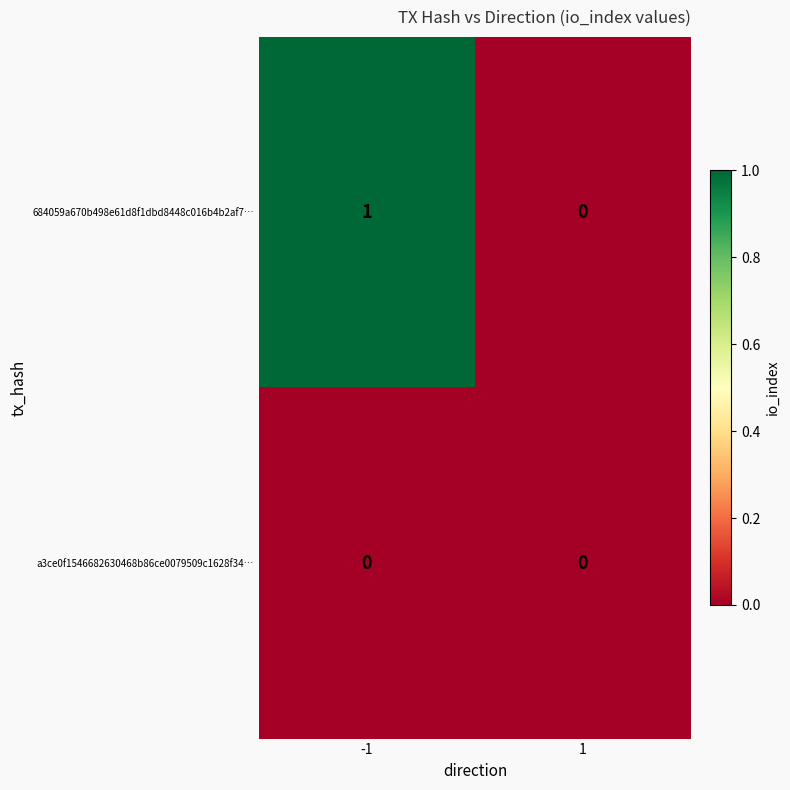

Rank the series at -1 from lowest to highest value.

a3ce0f1546682630468b86ce0079509c1628f34…, 684059a670b498e61d8f1dbd8448c016b4b2af7…